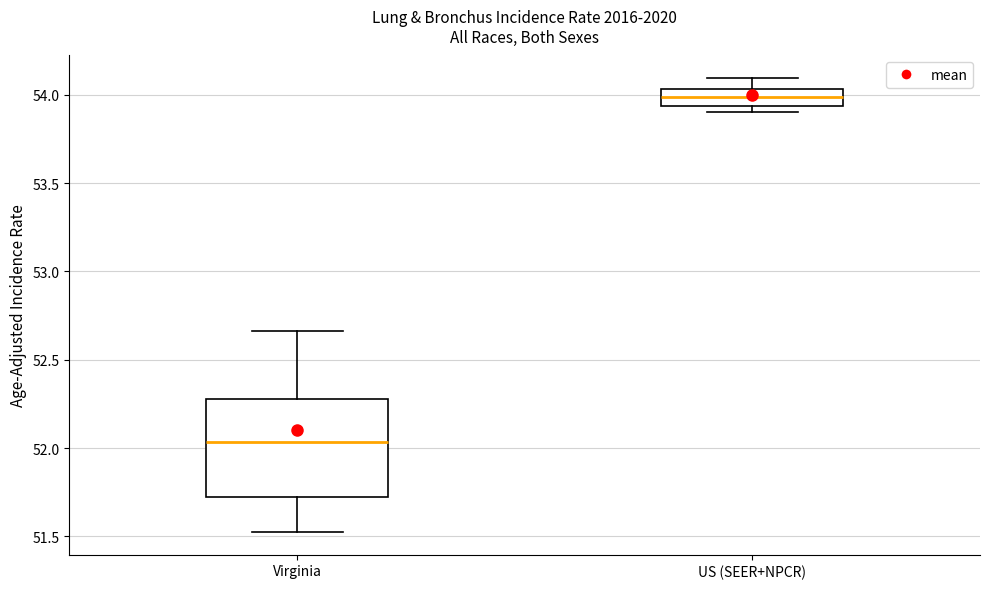

Which box is the tallest, from its lower edge to its upper edge?

Virginia